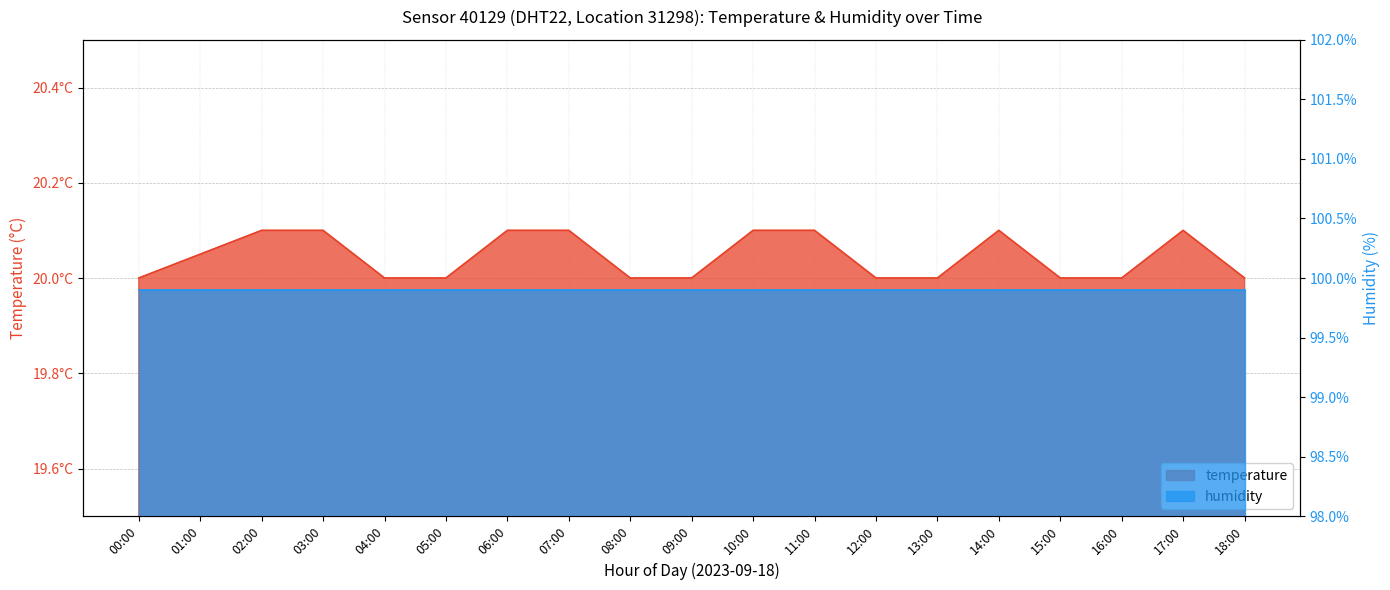

True or false: there are more than 2 points higher than both neighbors.

False